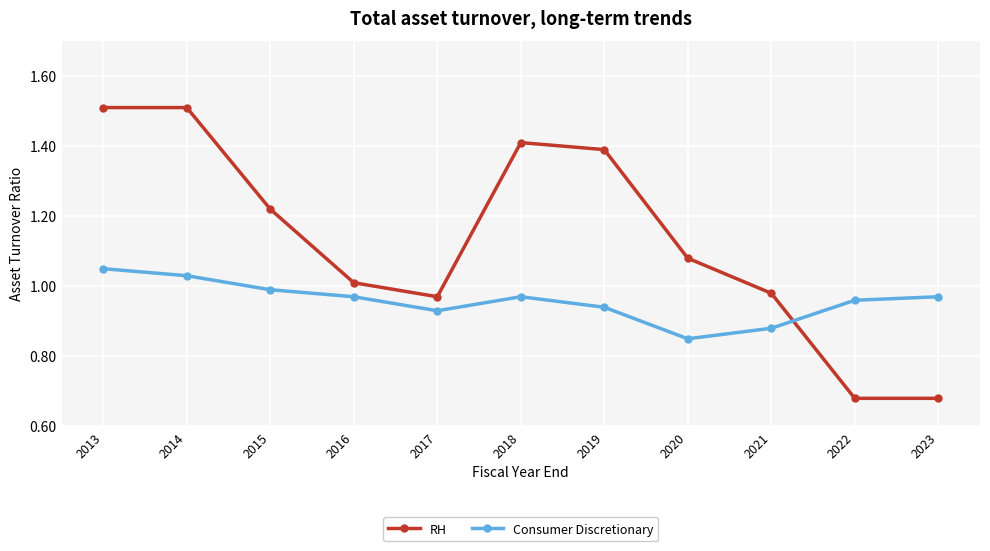

How many lines are shown in the chart?

2